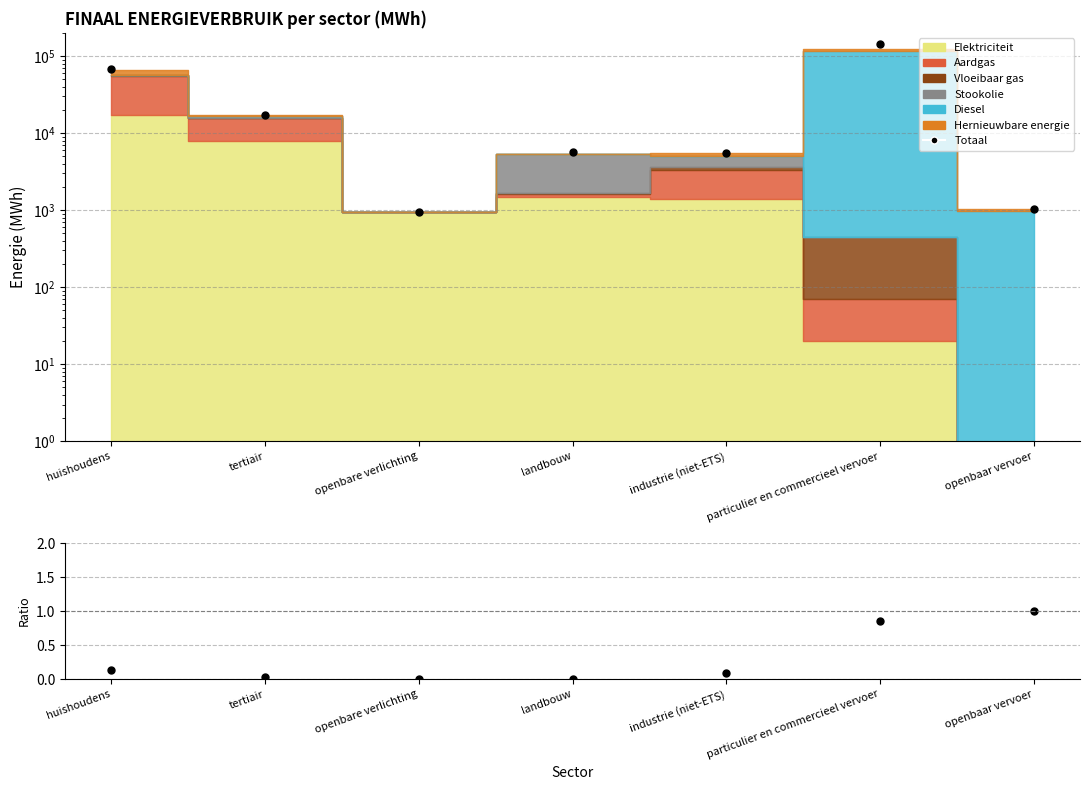

How many interior local peaks (higher than both neighbors) does the data have?

2